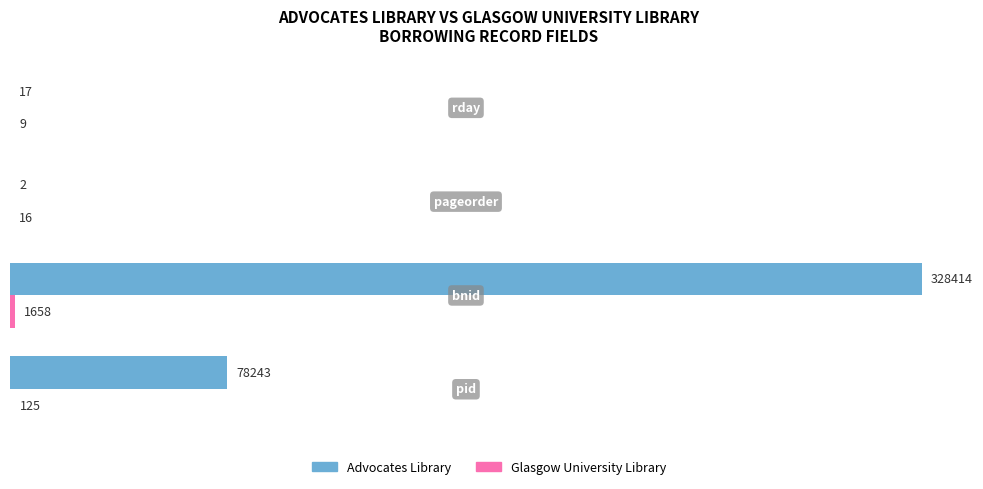

How many series are shown in this chart?

2